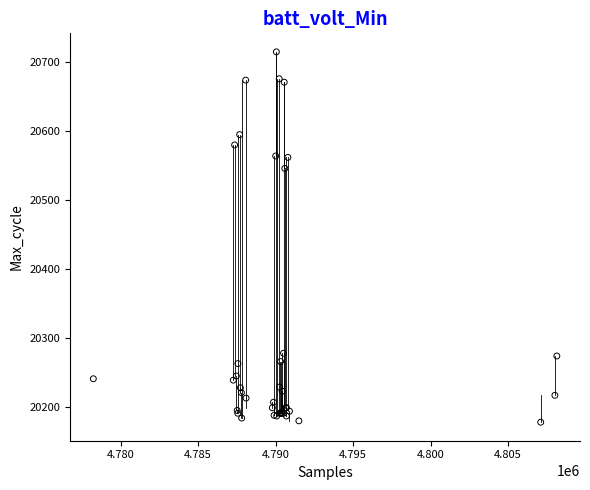

What Y value in the scatter plot is closest to 20446?

20546